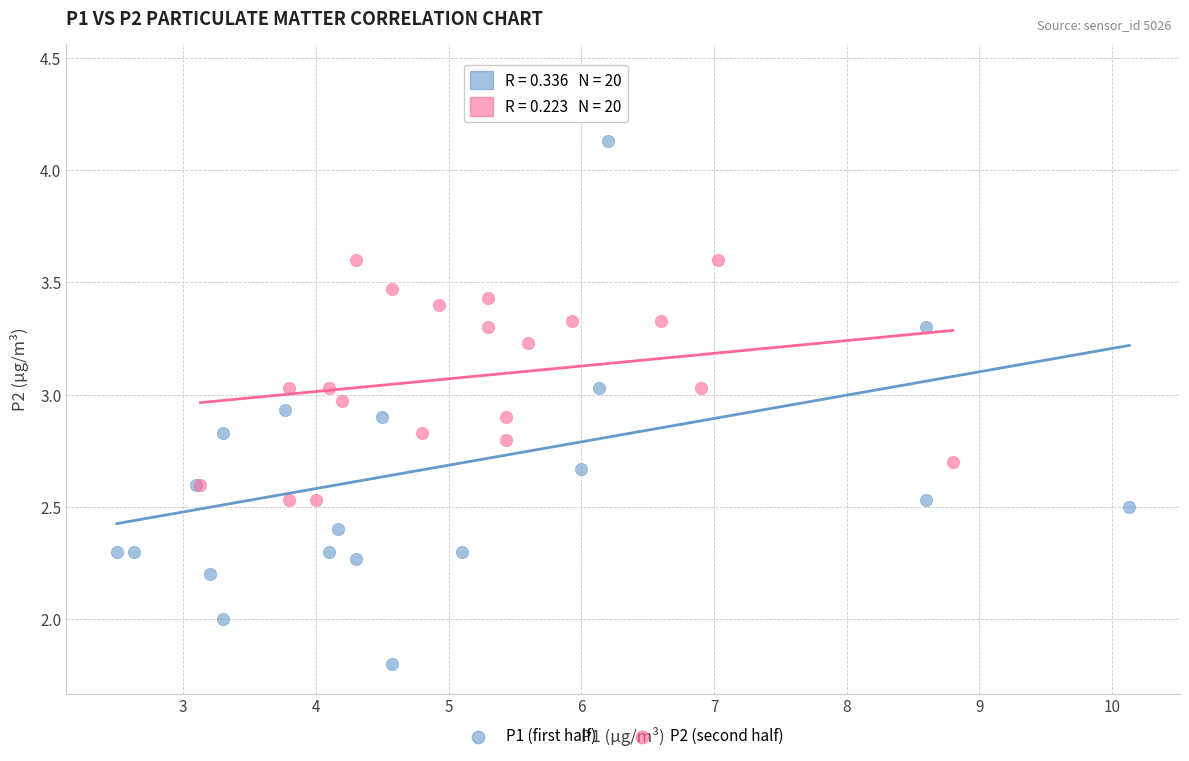

Which series reaches the minimum Y coordinate?

P1 (first half)